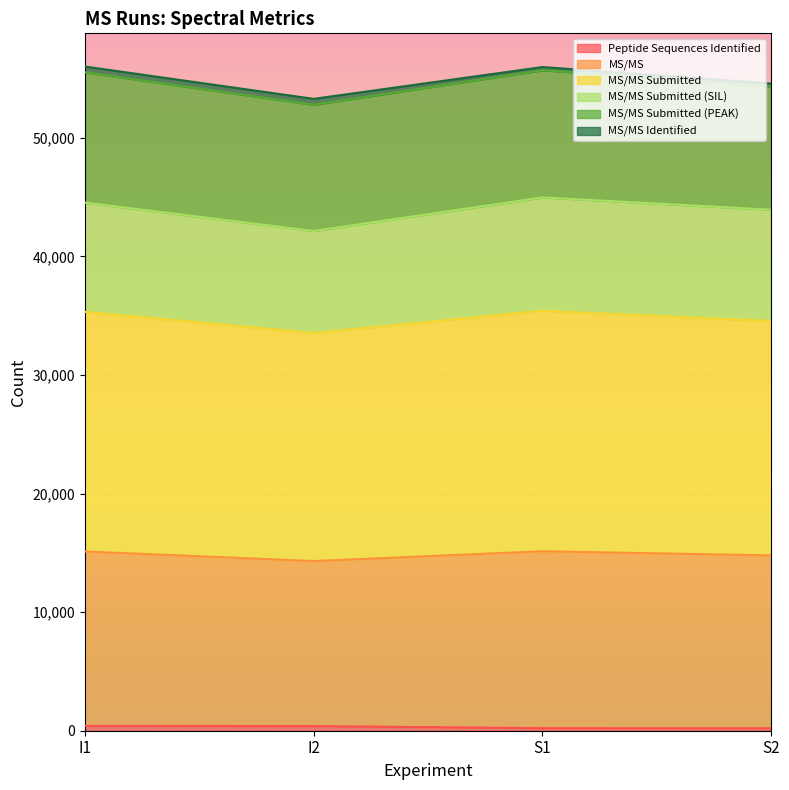

The MS/MS Submitted series shows 17356 at S1. True or false?

False